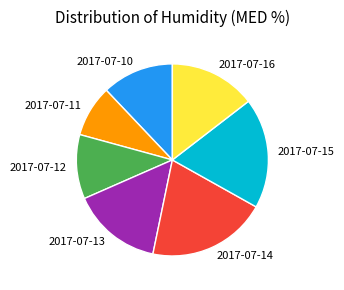

What is the smallest slice in the pie chart?

2017-07-11